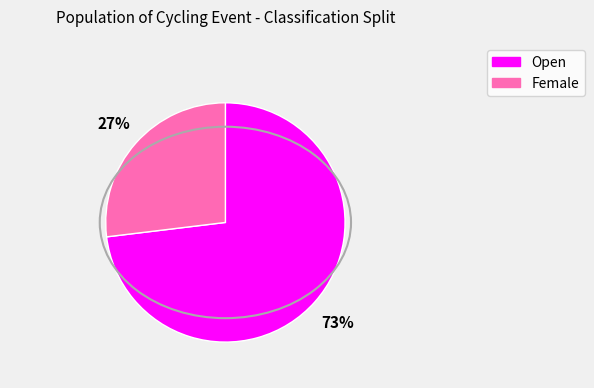

Is it true that Female is 27% of the pie?

True